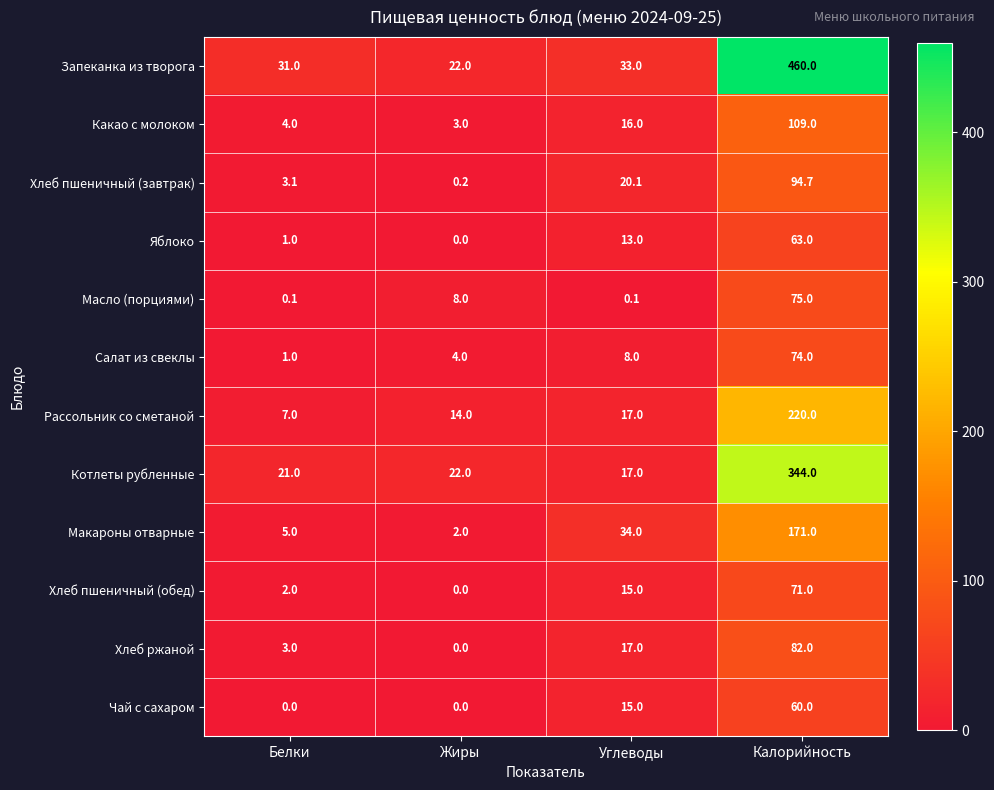

At how many categories does at least one series exceed 438?

1